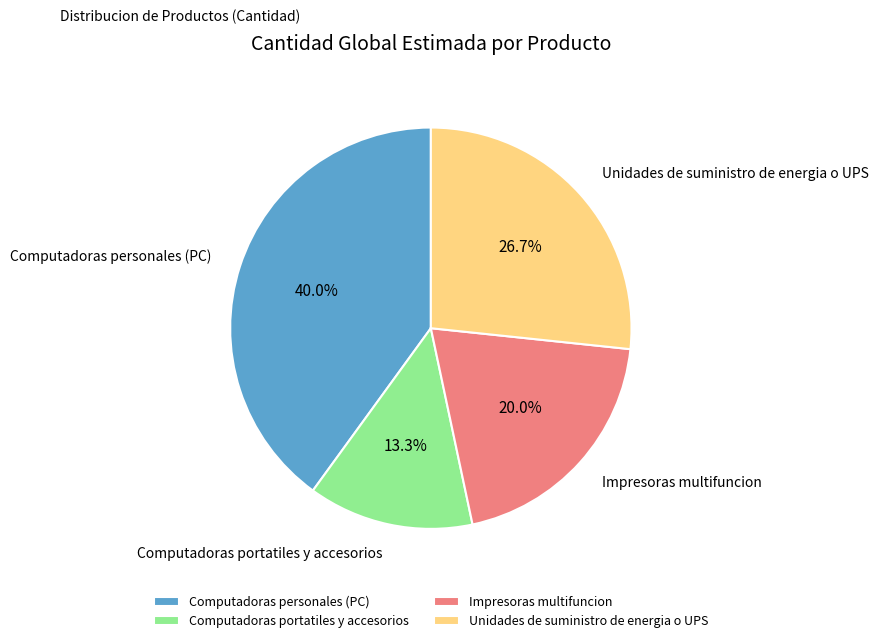

What percentage do Impresoras multifuncion and Computadoras personales (PC) together represent?

60.0%